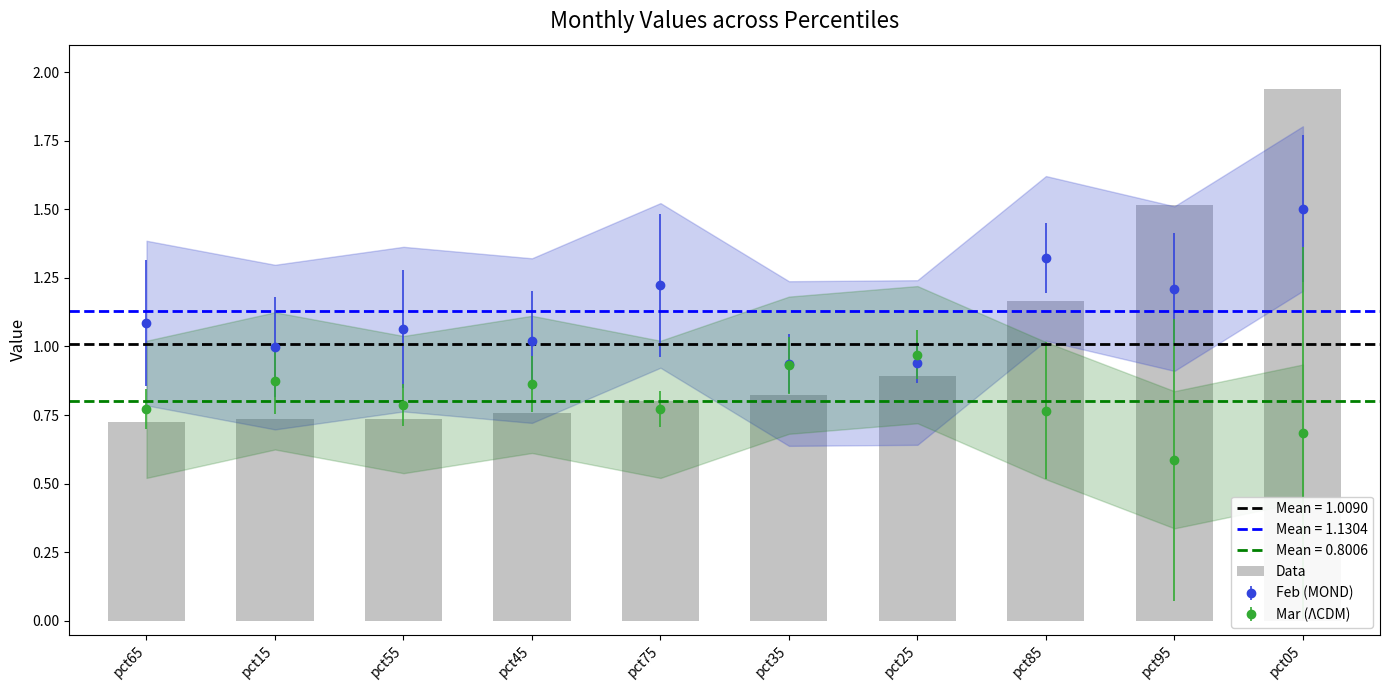

What is the change in value from pct55 to pct95?

+0.8